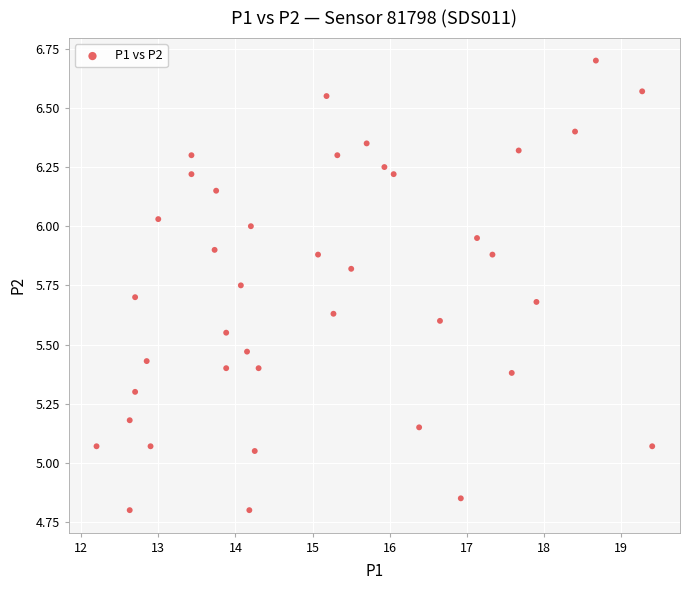

What is the range of X values (max minus min)?

7.2